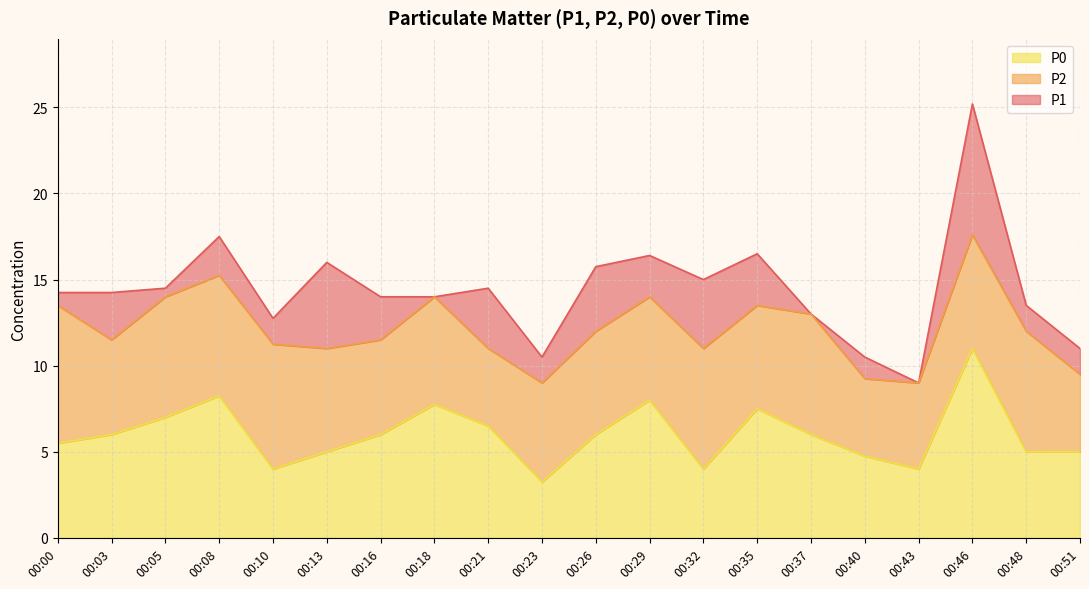

What is the difference between the highest and lowest values at 00:51?

6.0